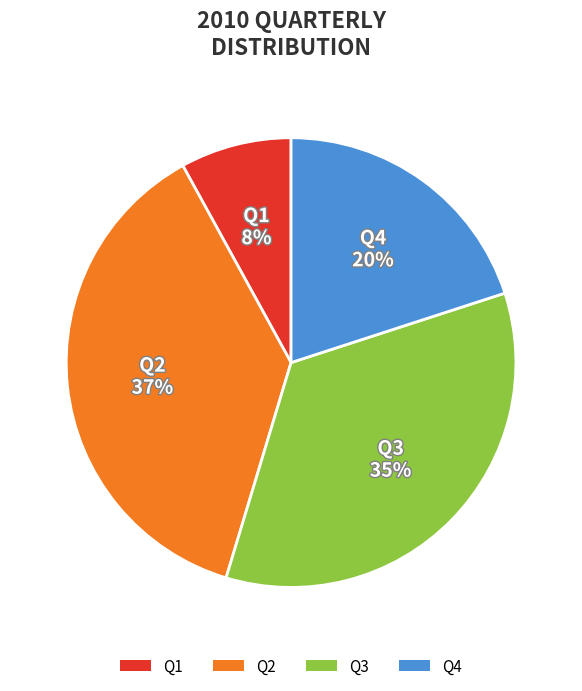

The Q1 slice represents 8% of the pie. True or false?

True